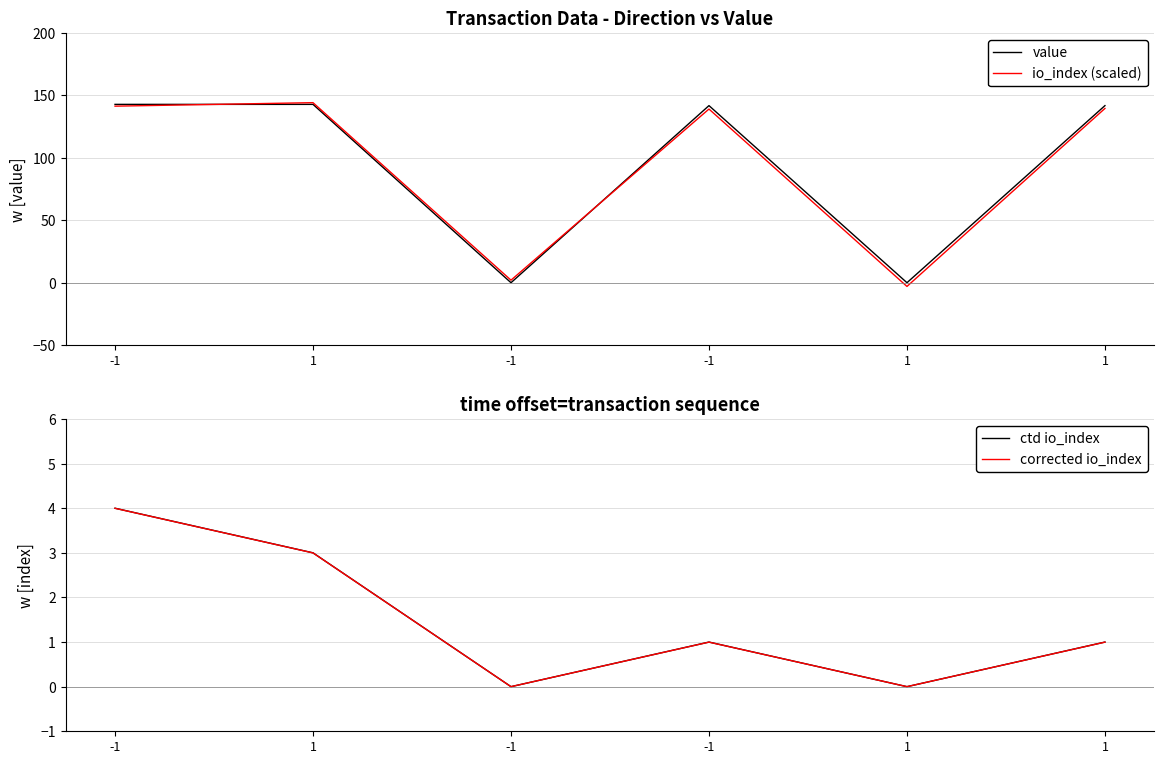

Which has a higher value, -1 or -1?

-1